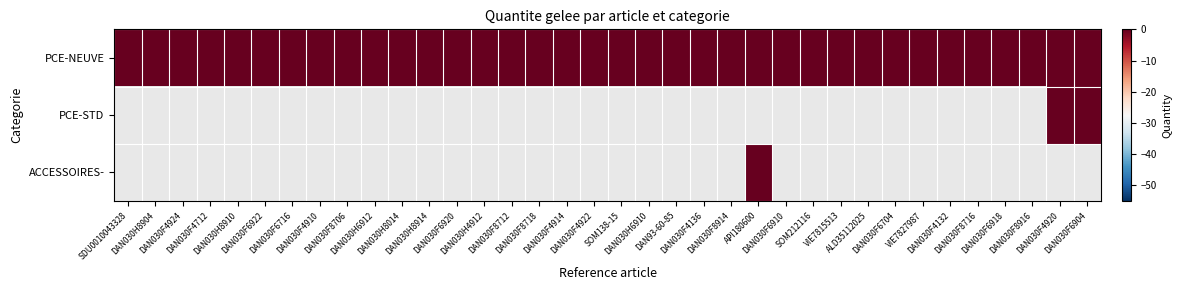

Count the number of data series in this chart.

3